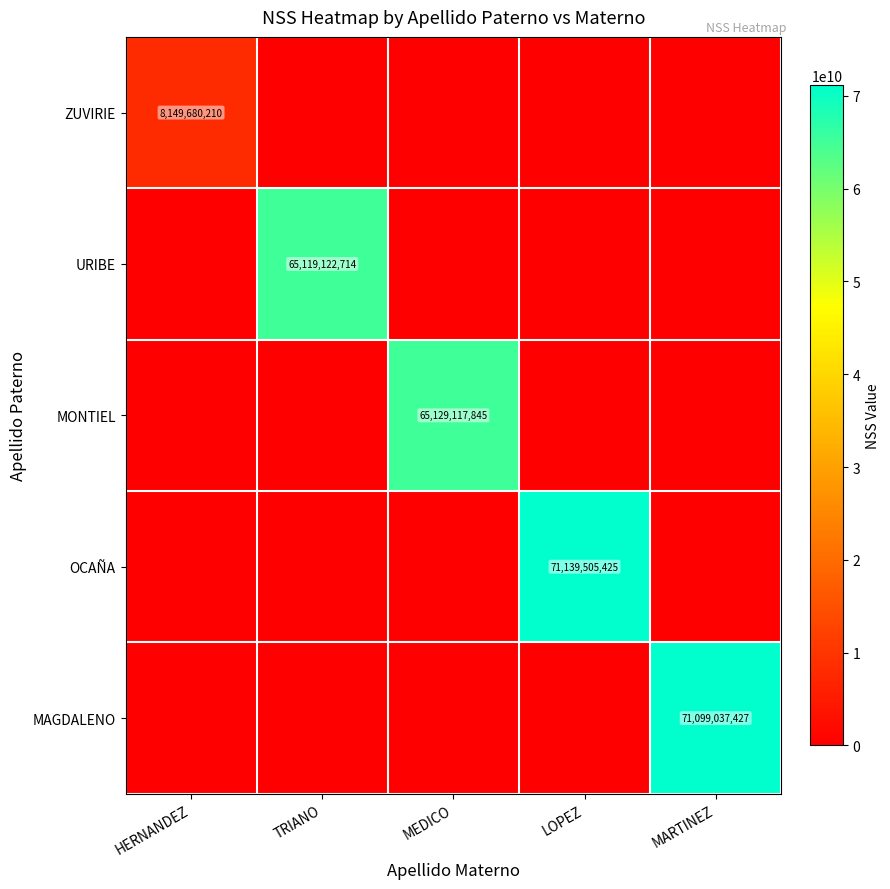

True or false: URIBE has a value of 111595162659 at TRIANO.

False